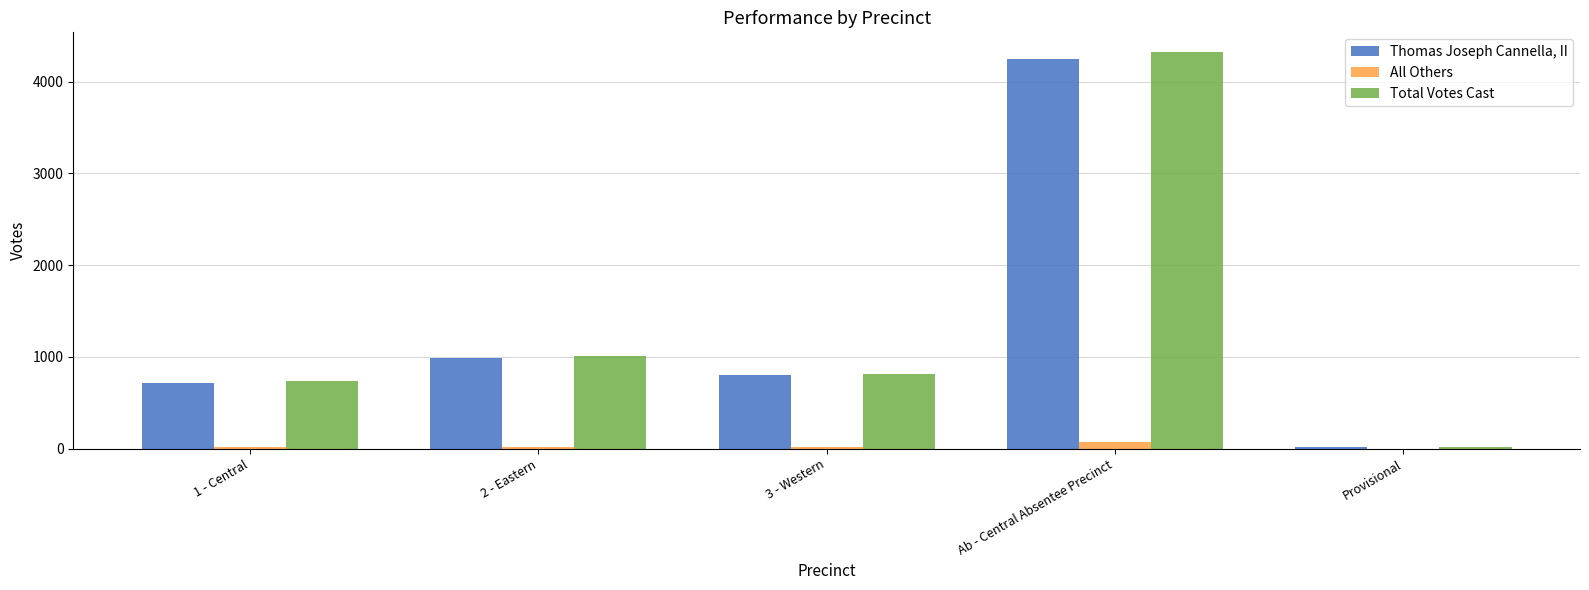

What is the sum of all All Others values?

123